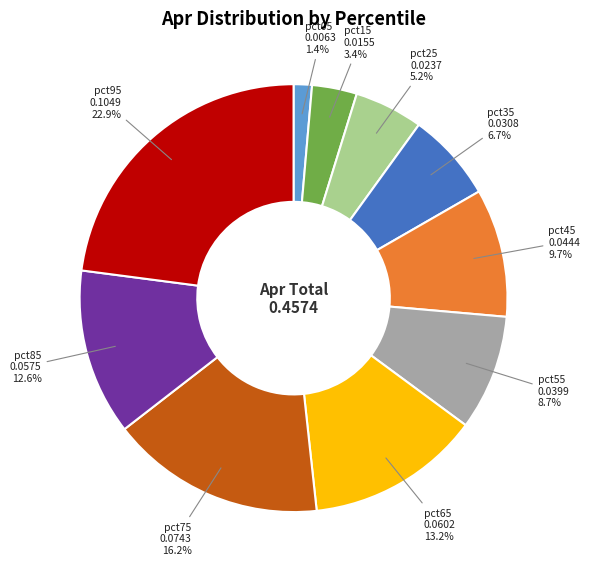

To the nearest percent, what is the difference between the largest and smallest slice percentages?

22%